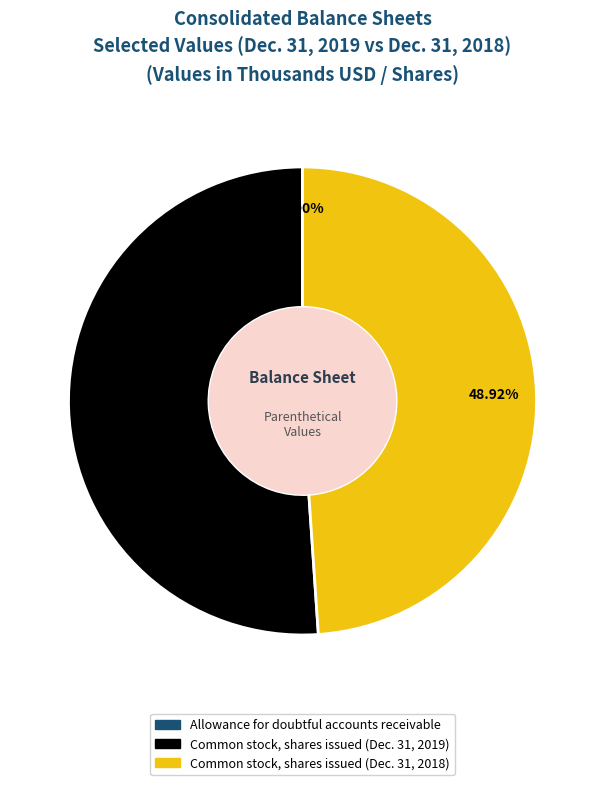

What percentage is the Common stock, shares issued (Dec. 31, 2018) slice, to the nearest percent?

49%